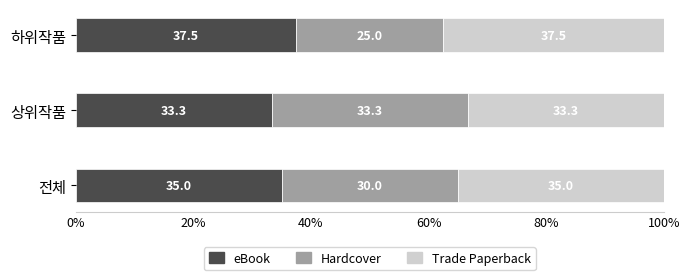

The eBook series shows 57.0 at 하위작품. True or false?

False